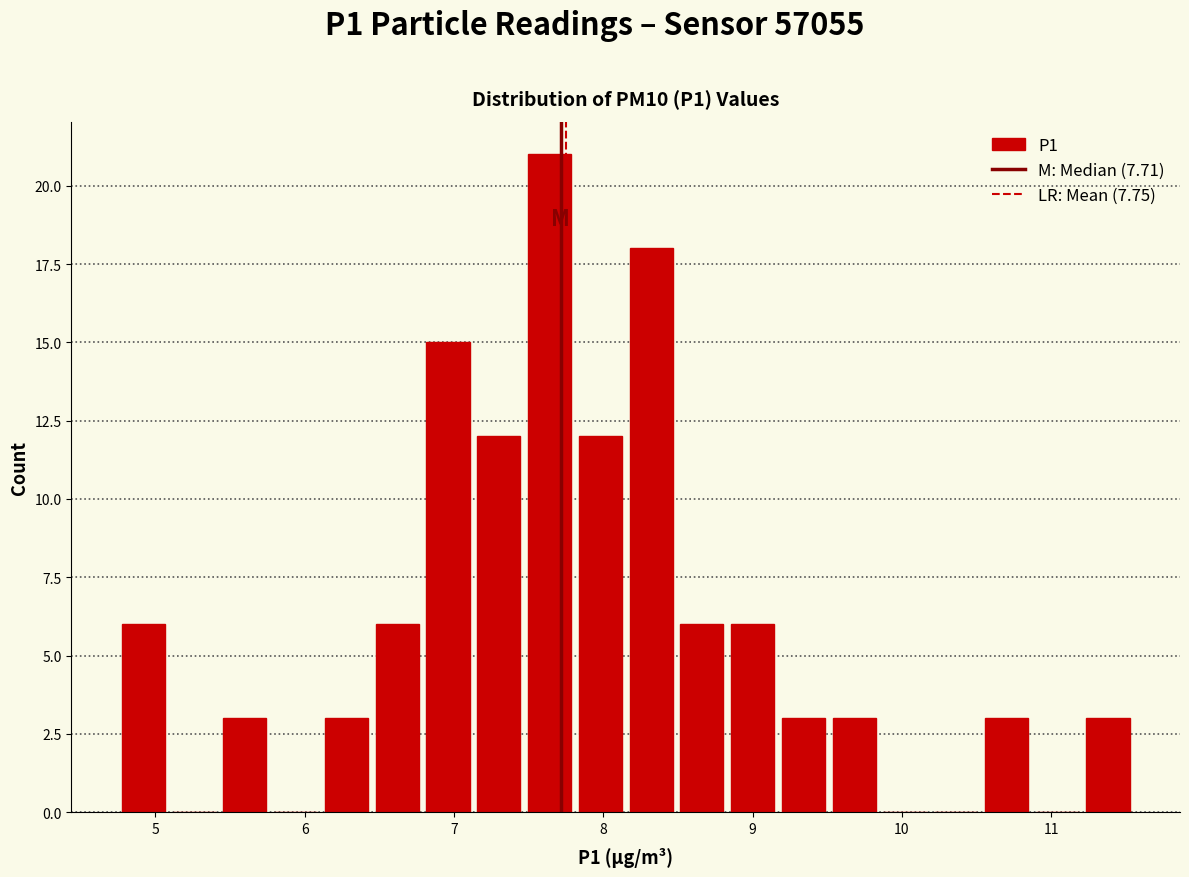

Read against the x-axis, roughly where is the centre of the tallest bar?

7.6